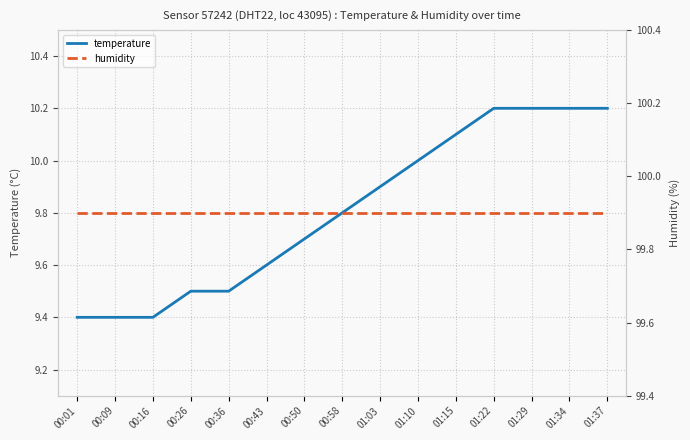

True or false: humidity and temperature intersect in this chart.

False